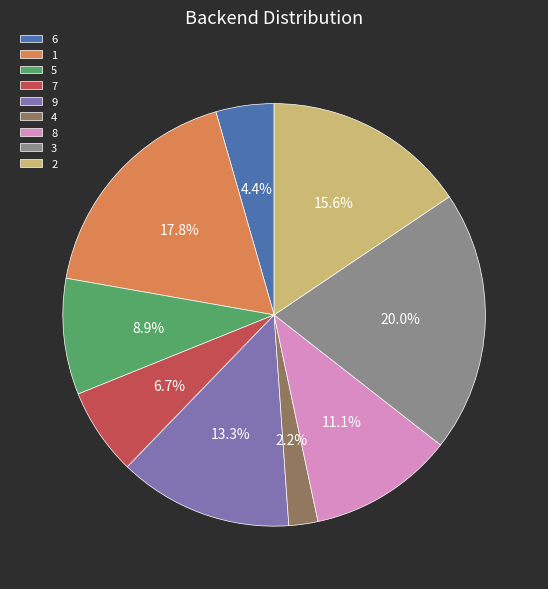

What portion of the pie excludes 9?

86.7%